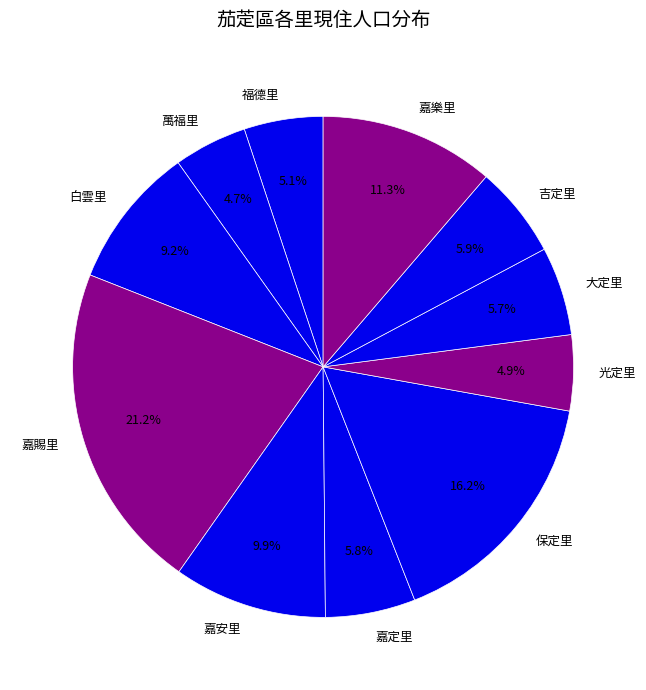

What is the total percentage of 嘉安里 and 光定里?

14.8%